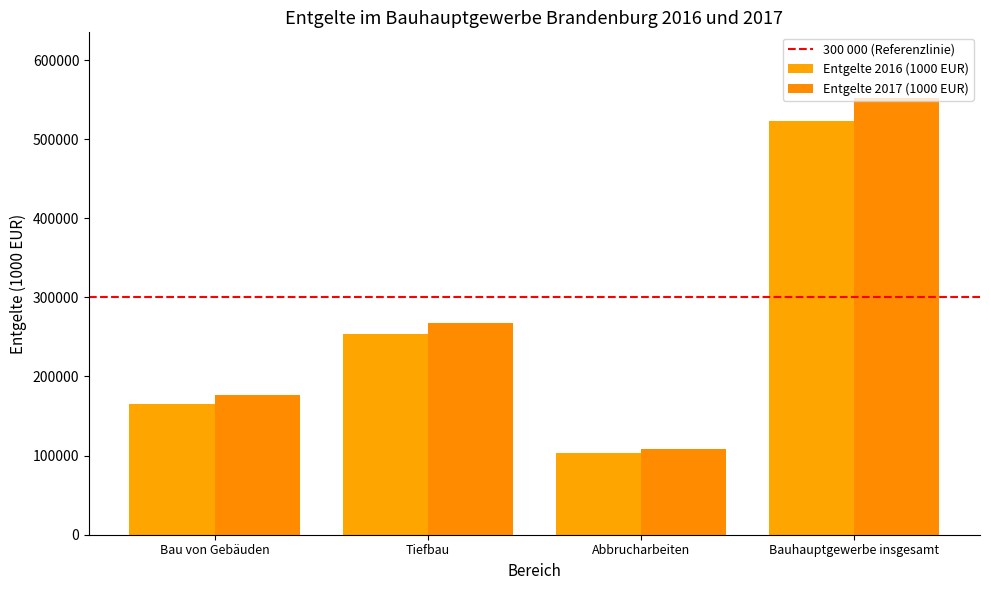

At which label is Entgelte 2017 (1000 EUR) closest to 330361?

Tiefbau